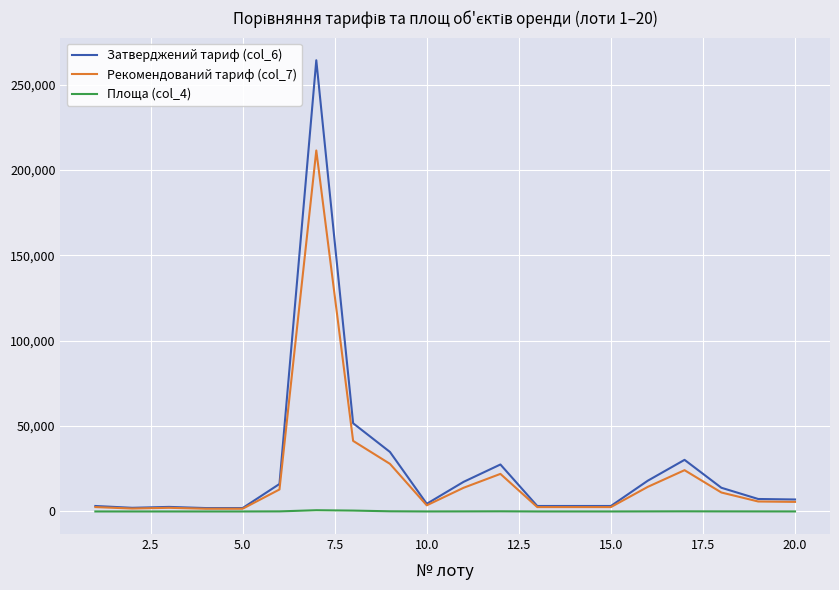

Is this an area chart (filled region under the line)?

No